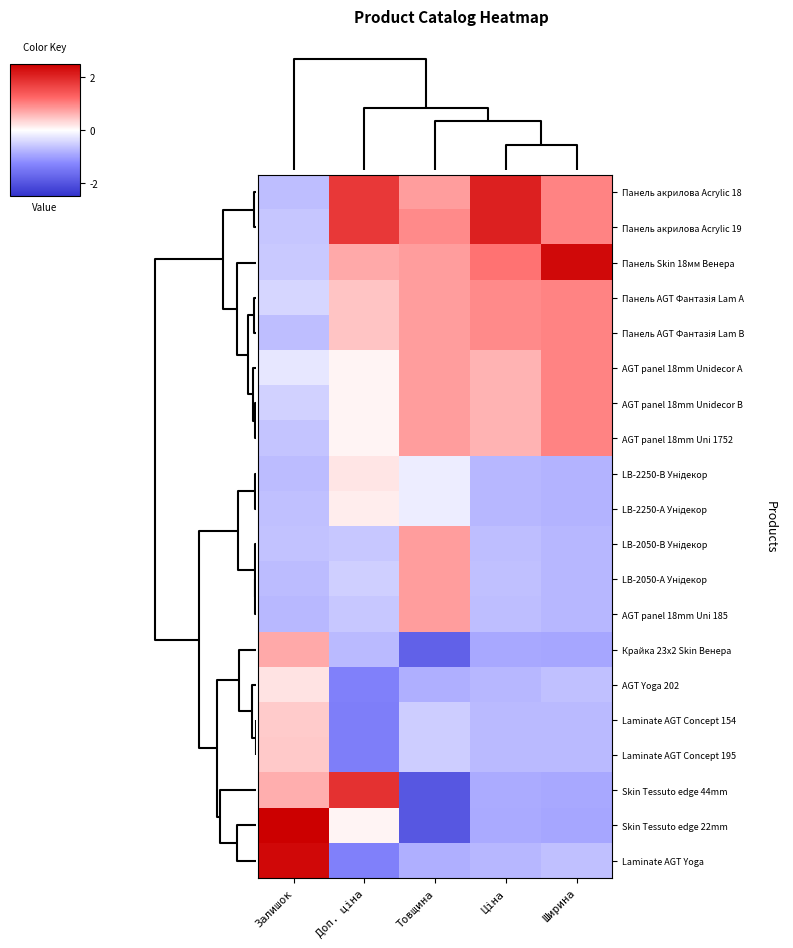

At how many categories does at least one series exceed -1?

5